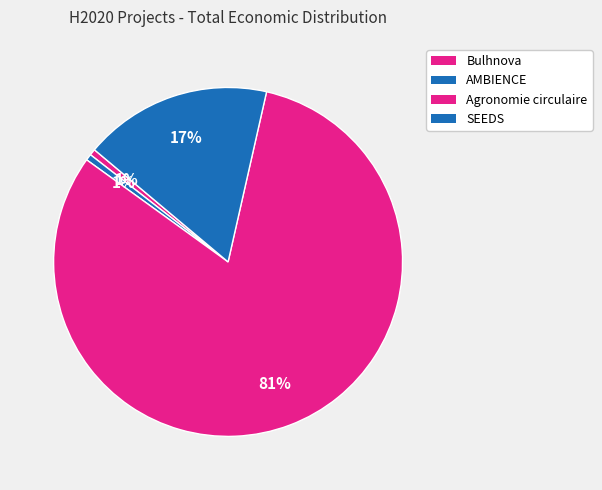

To the nearest percent, what portion does SEEDS represent?

17%